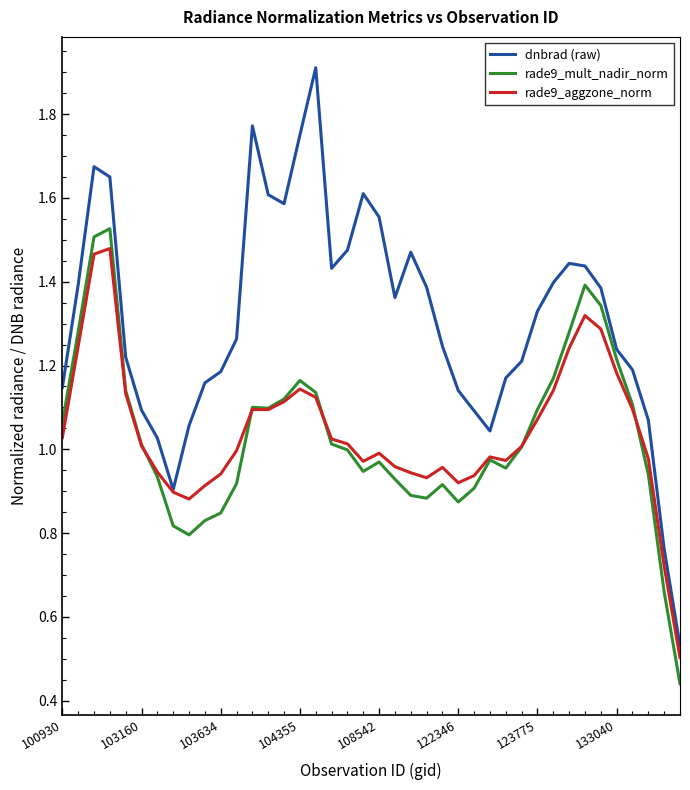

What is the maximum value shown in the chart?

1.9